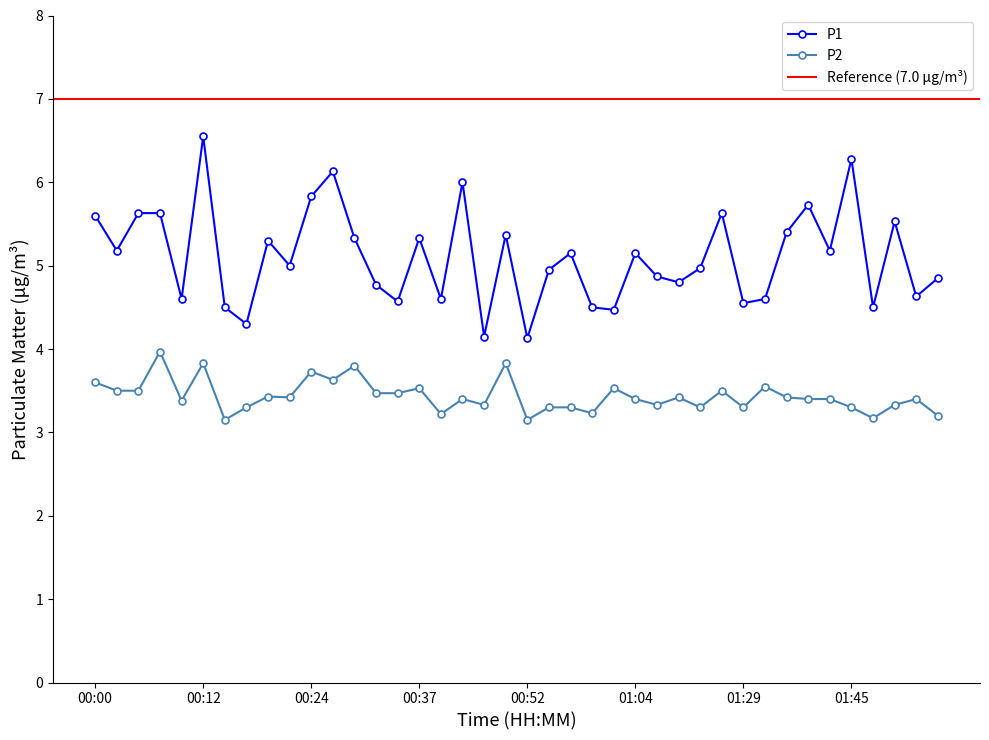

Rank the series by their maximum value, from lowest to highest.

P2, P1